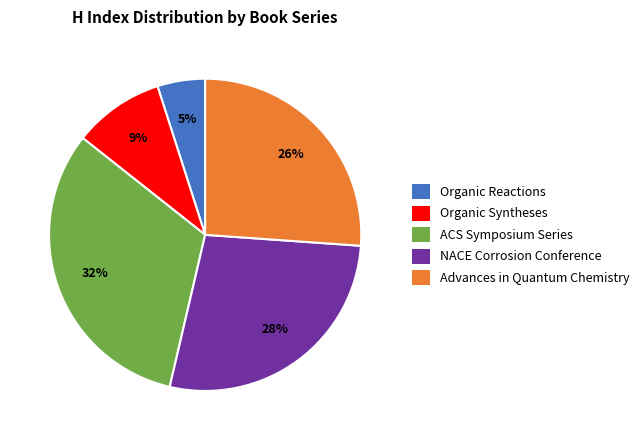

To the nearest percent, what is the difference between the largest and smallest slice percentages?

27%